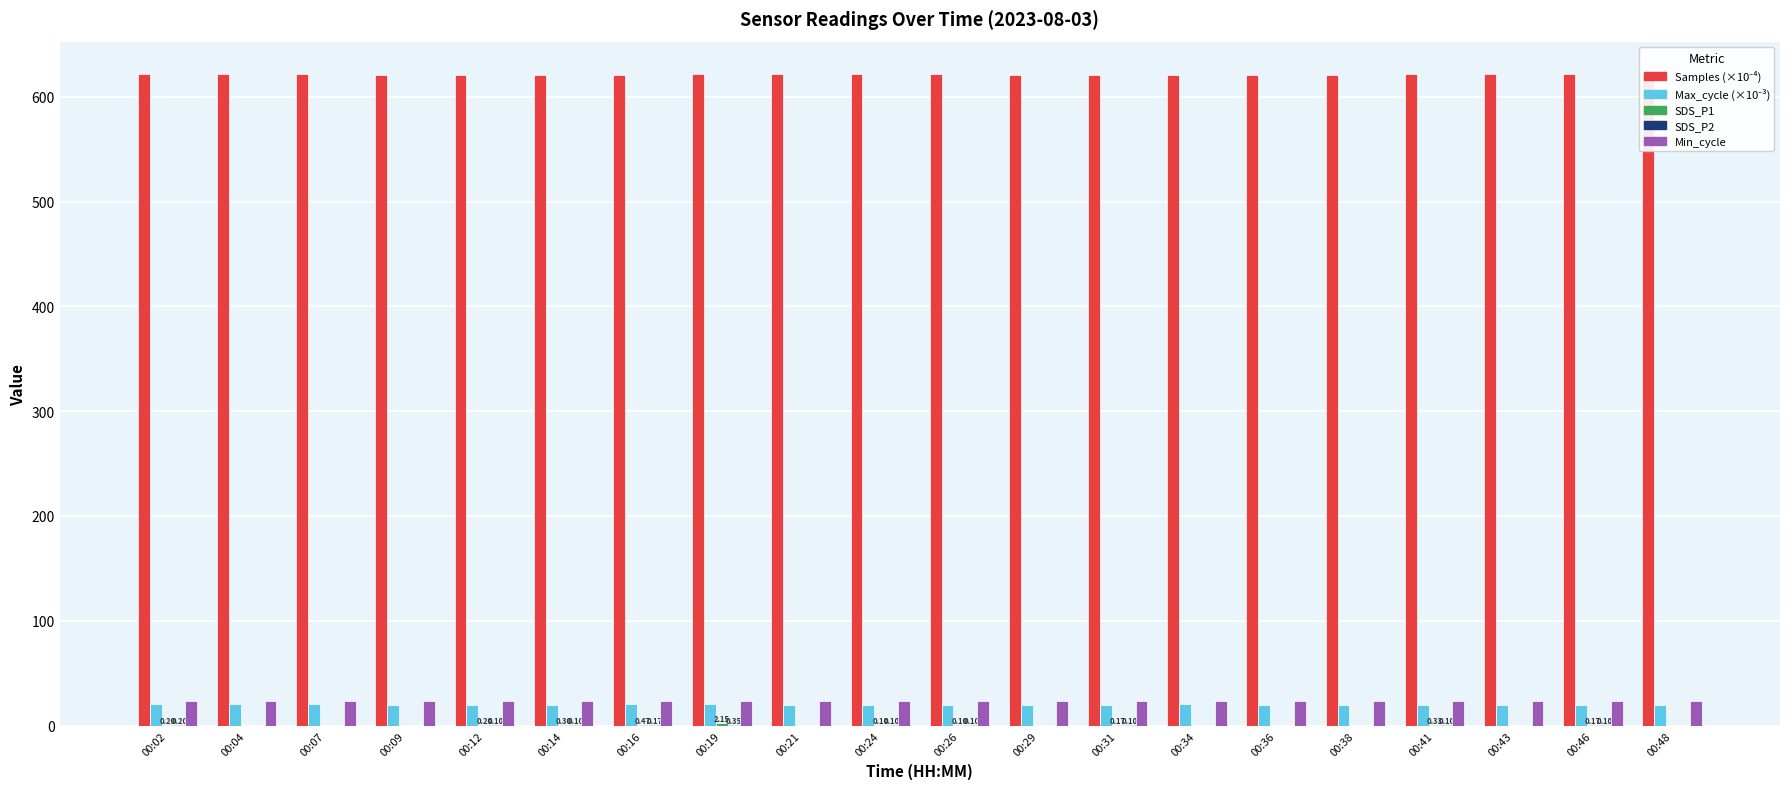

What is the total value across all series at 00:48?

664.6